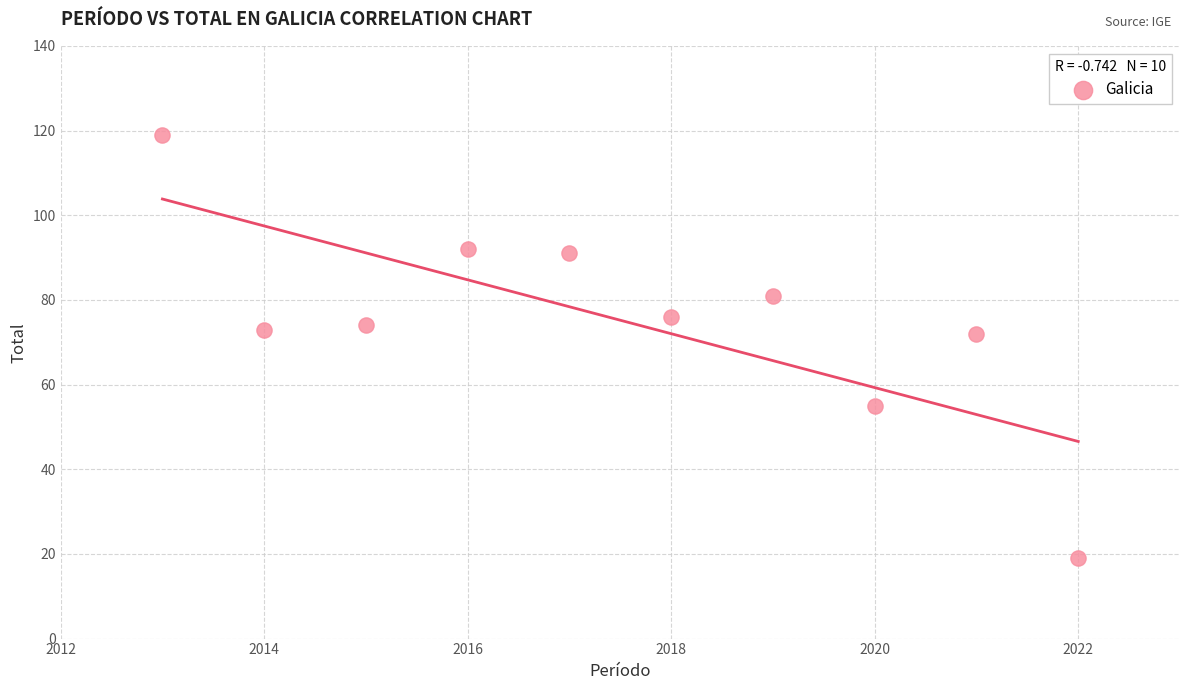

What is the range of Y values (max minus min)?

100